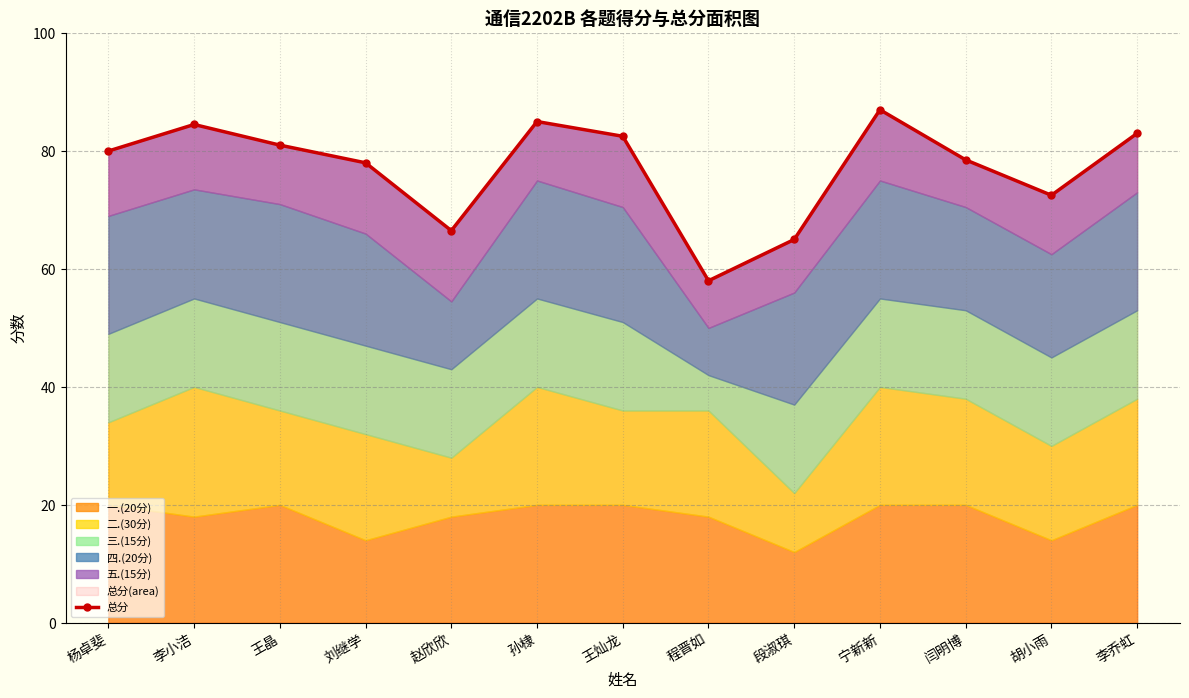

What is the label of the 11th point from the left?

闫明博